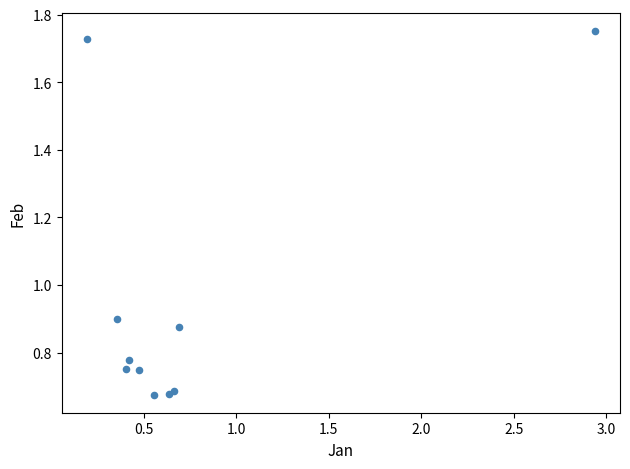

What is the range of Y values (max minus min)?

1.1